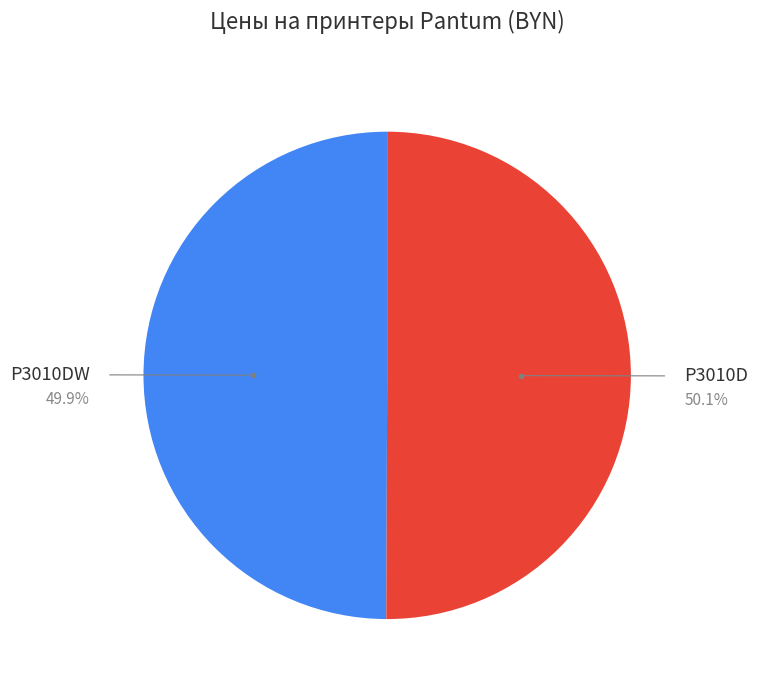

How many segments does this pie chart have?

2